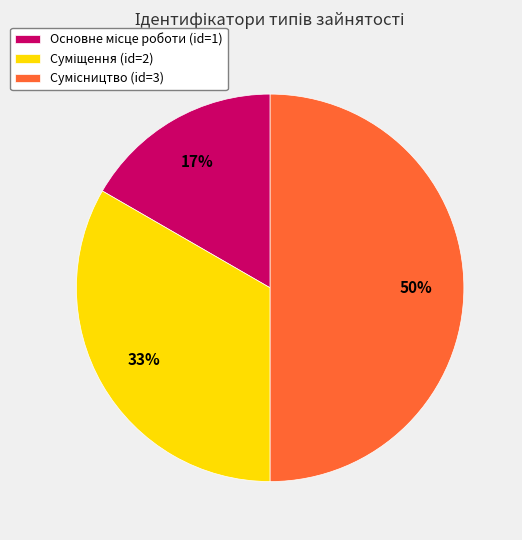

To the nearest percent, what is the difference between the largest and smallest slice percentages?

33%